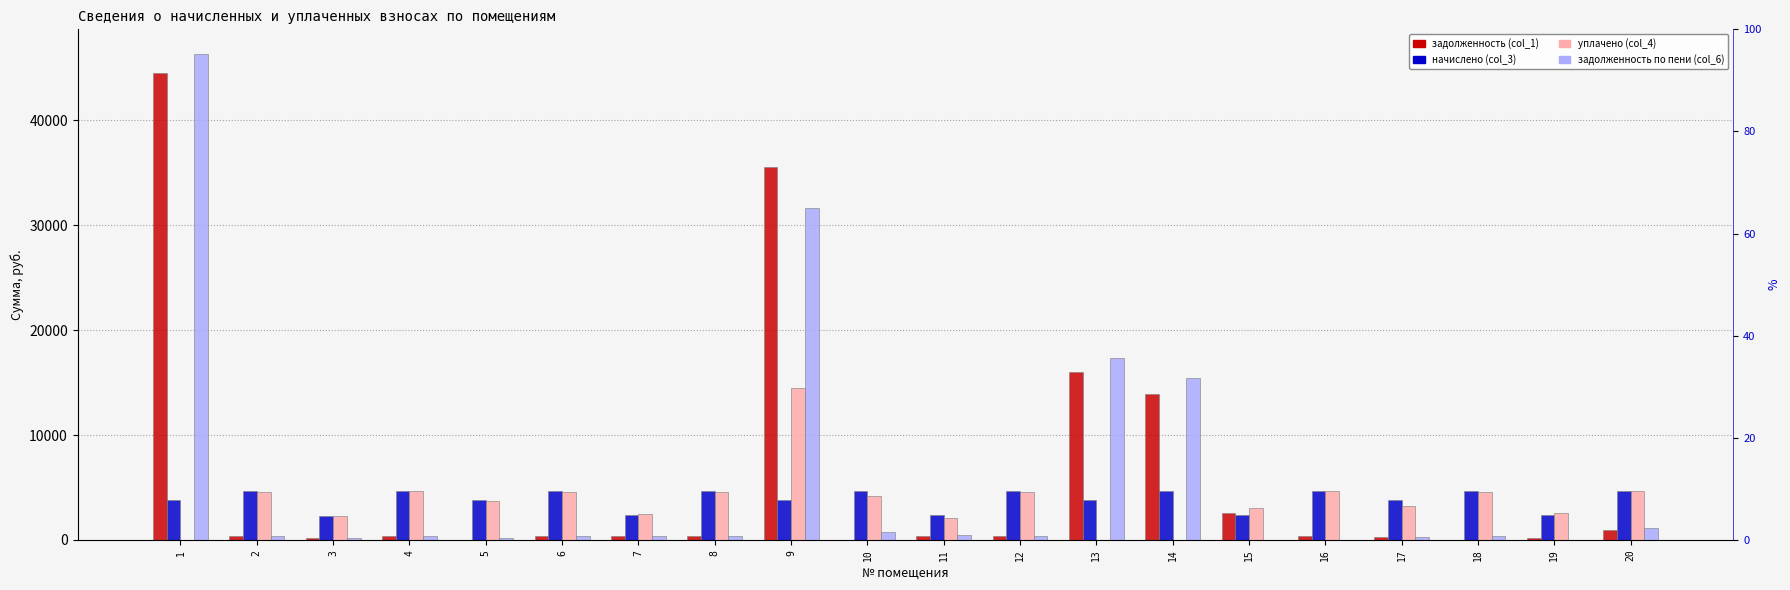

Rank the categories by начислено (col_3) value from lowest to highest.

3, 7, 11, 15, 19, 1, 5, 9, 17, 13, 8, 12, 16, 20, 6, 10, 14, 18, 2, 4